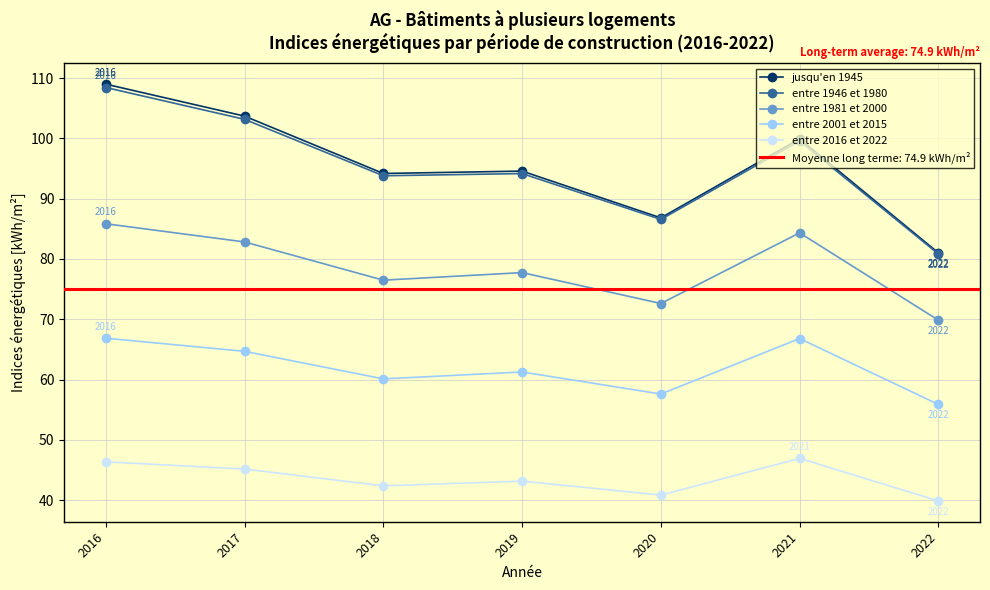

How many series are shown in this chart?

5